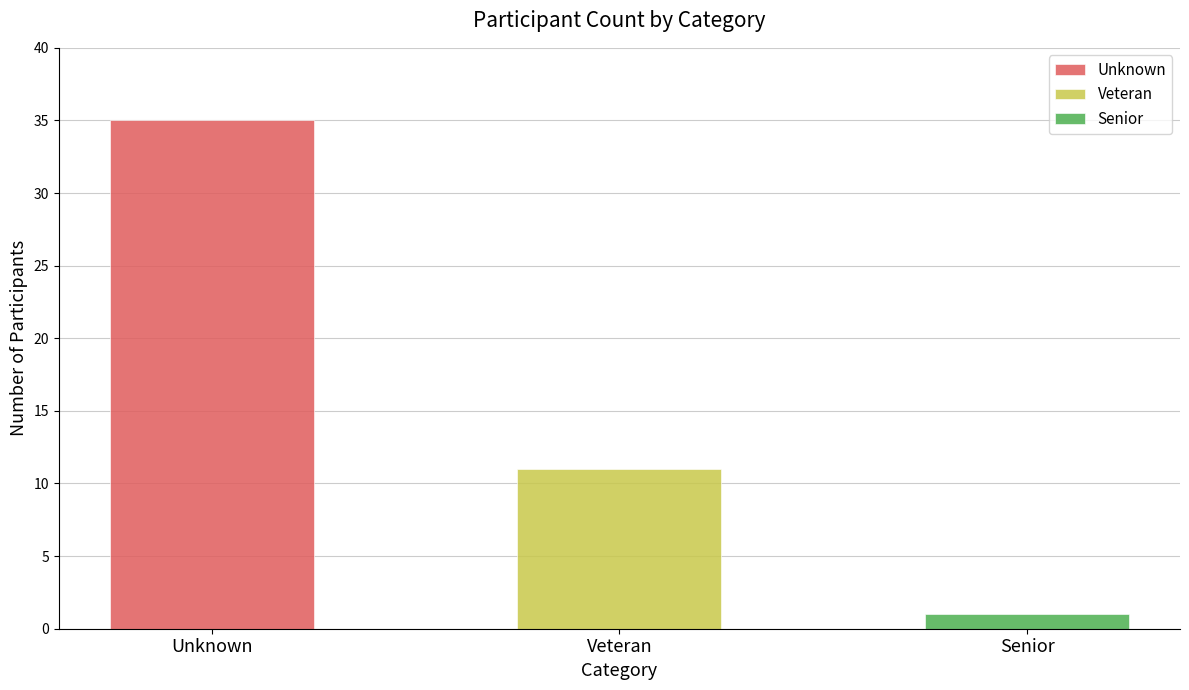

The value of Senior at Unknown is 2. True or false?

False